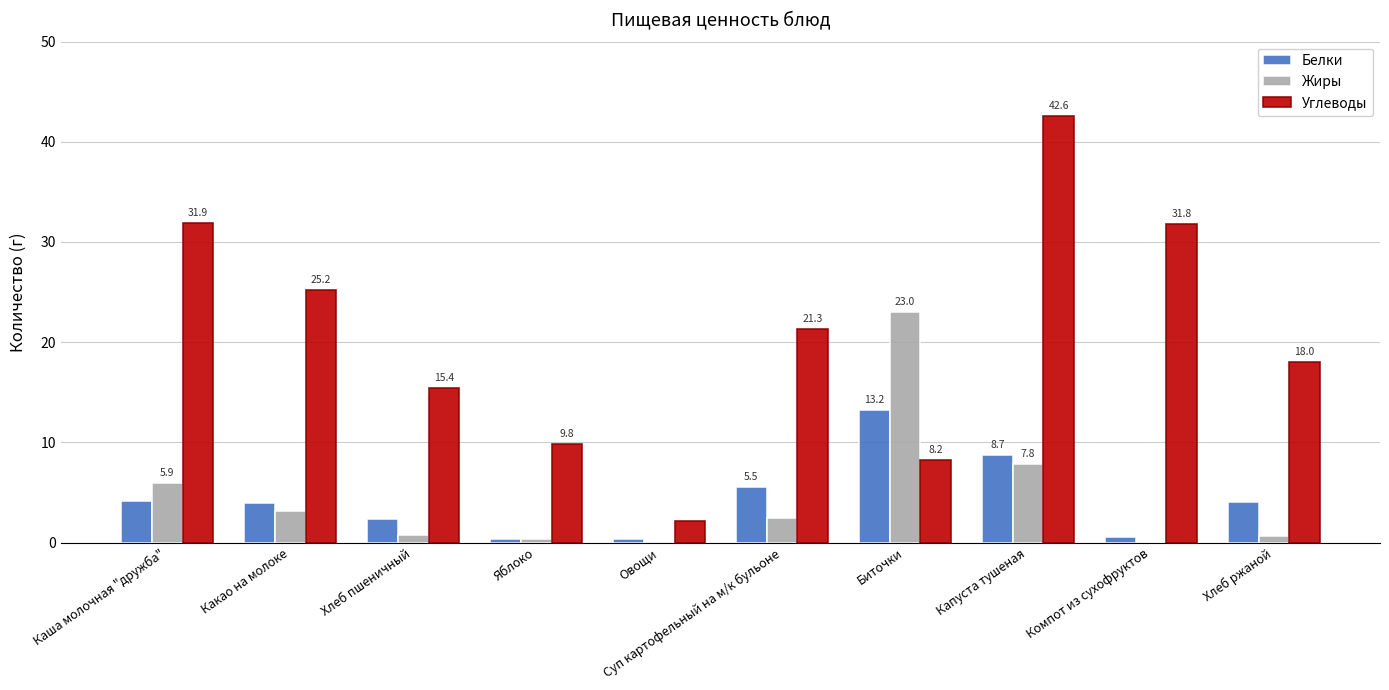

Which series has the widest spread of values?

Углеводы